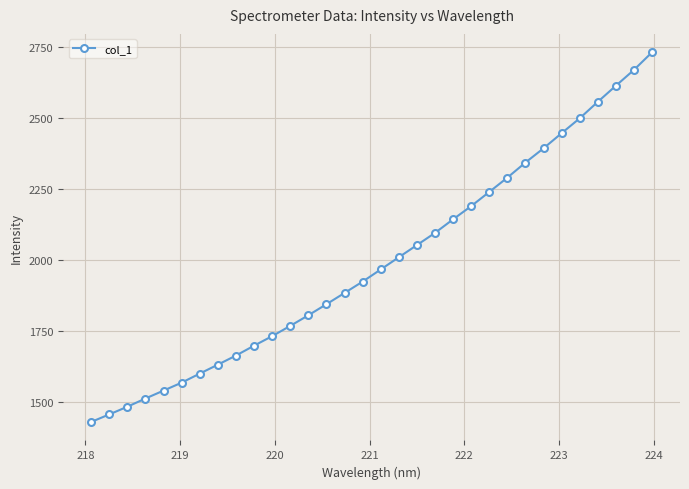

What is the sum of all values?

63744.7